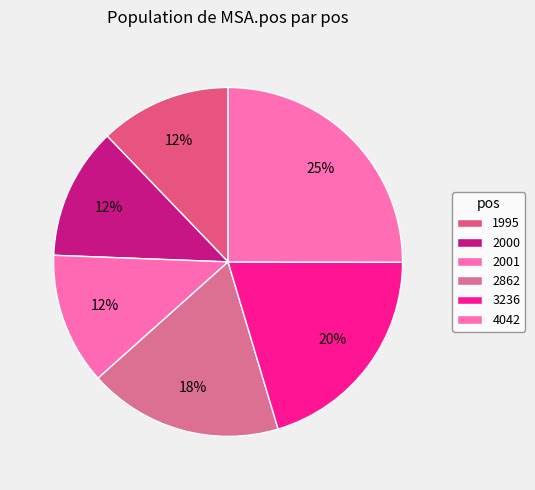

Count the number of slices in the pie.

6